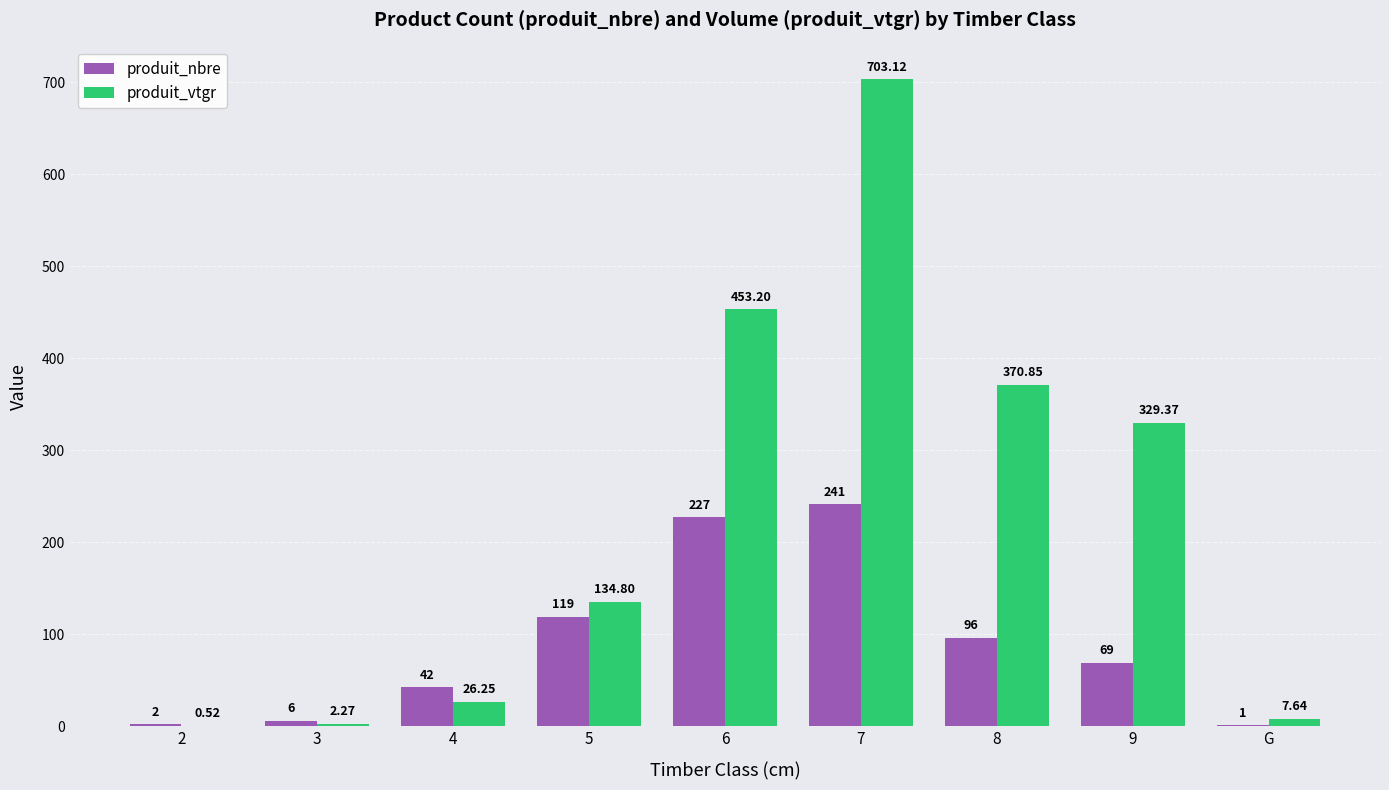

Between 5 and 6, which series saw the biggest shift?

produit_vtgr